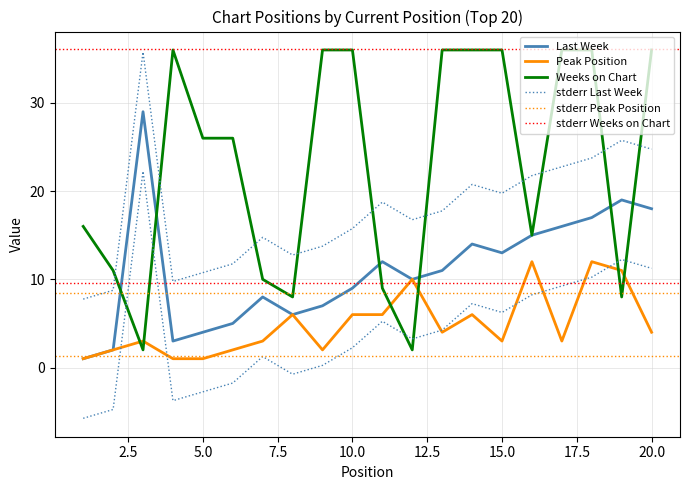

Between which two adjacent categories do Peak Position and Weeks on Chart first intersect?

2 and 3